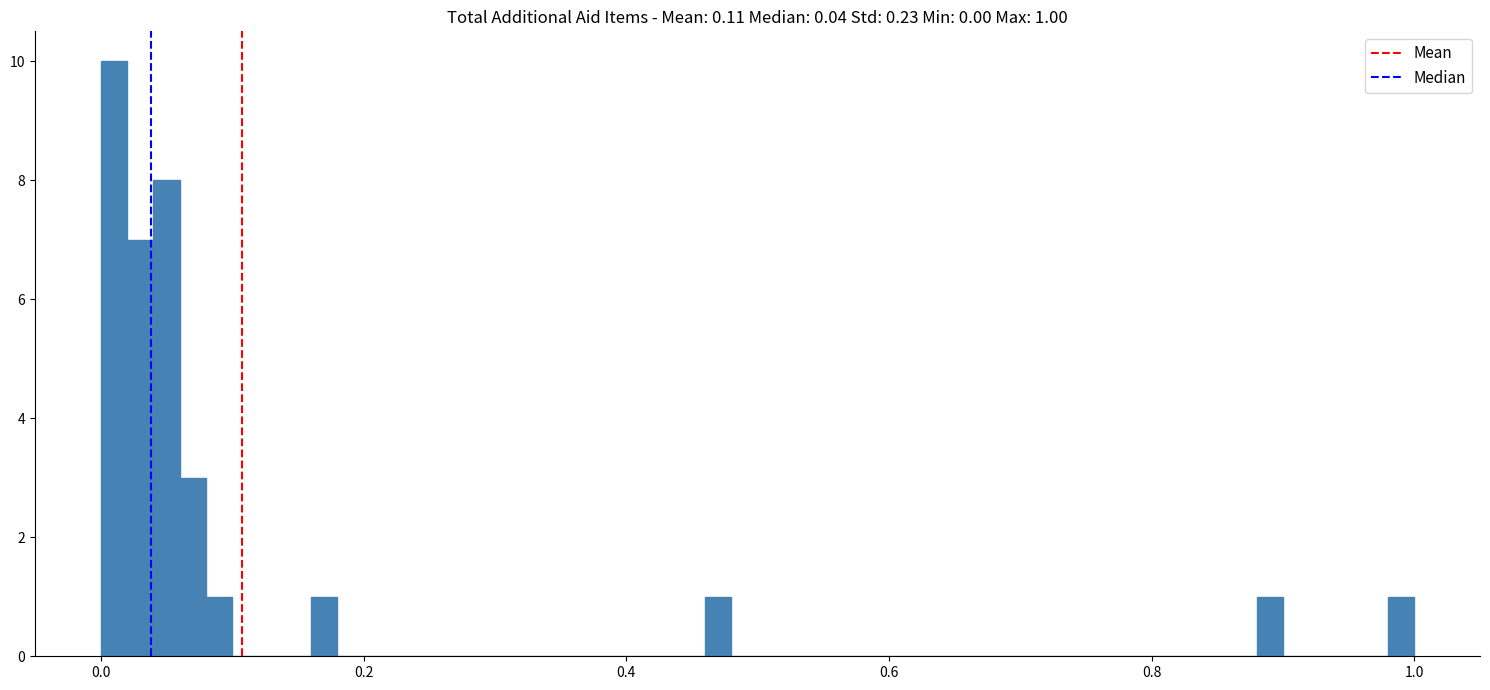

Read against the x-axis, roughly where is the centre of the tallest bar?

0.02